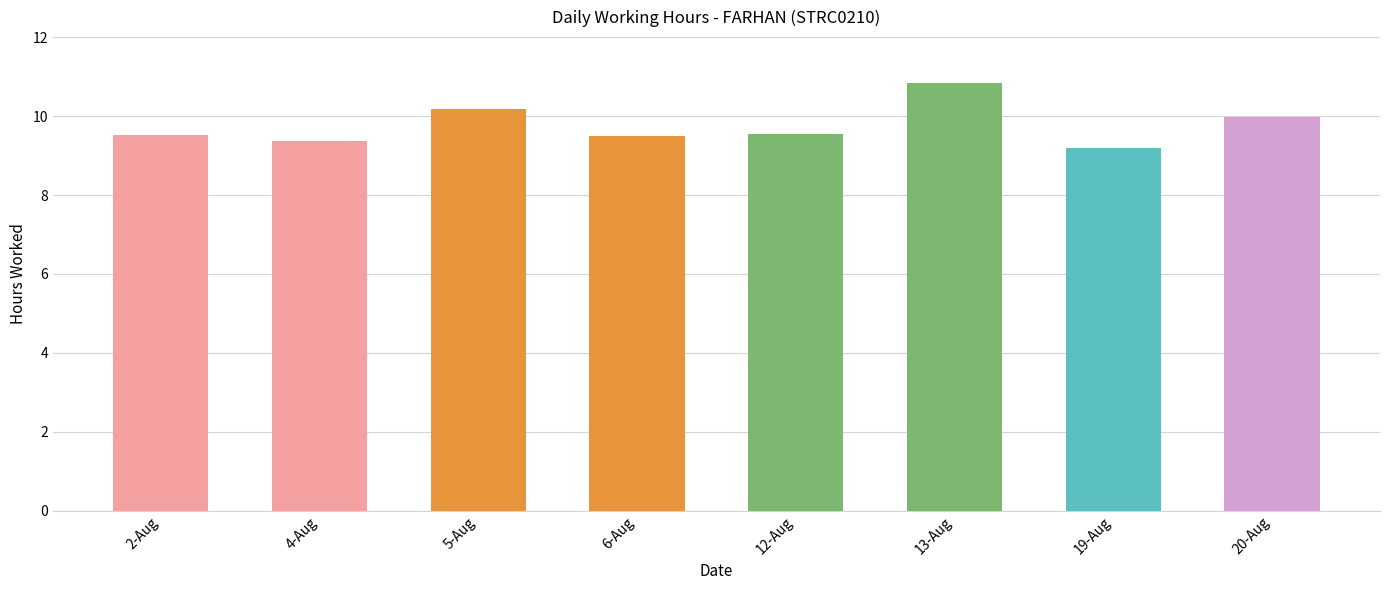

What is the minimum value shown in the chart?

9.2